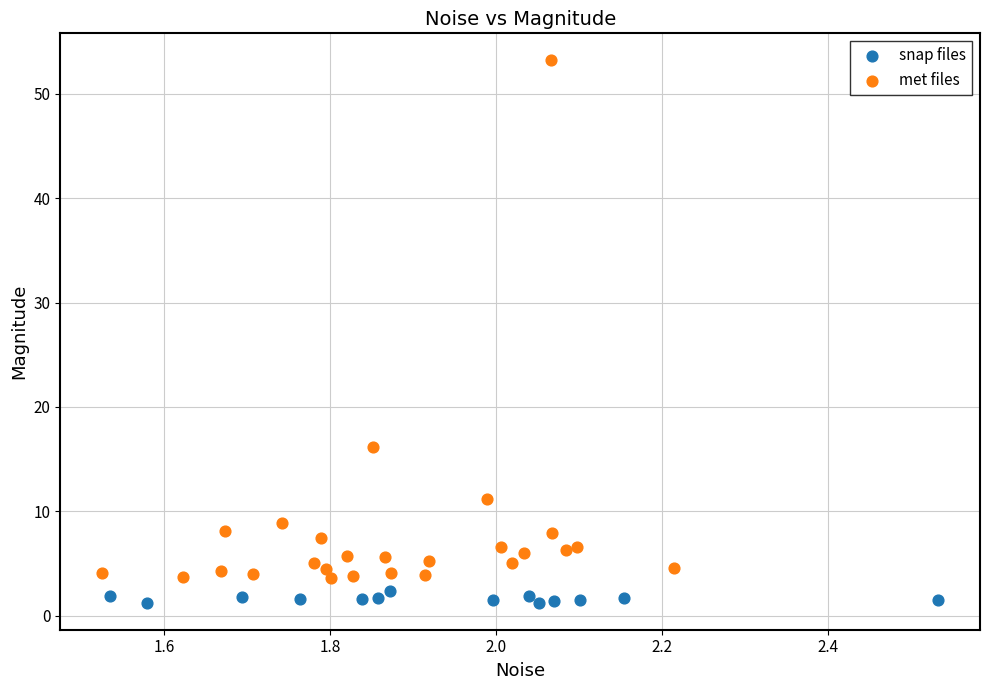

What are all the series names shown in the legend?

snap files, met files